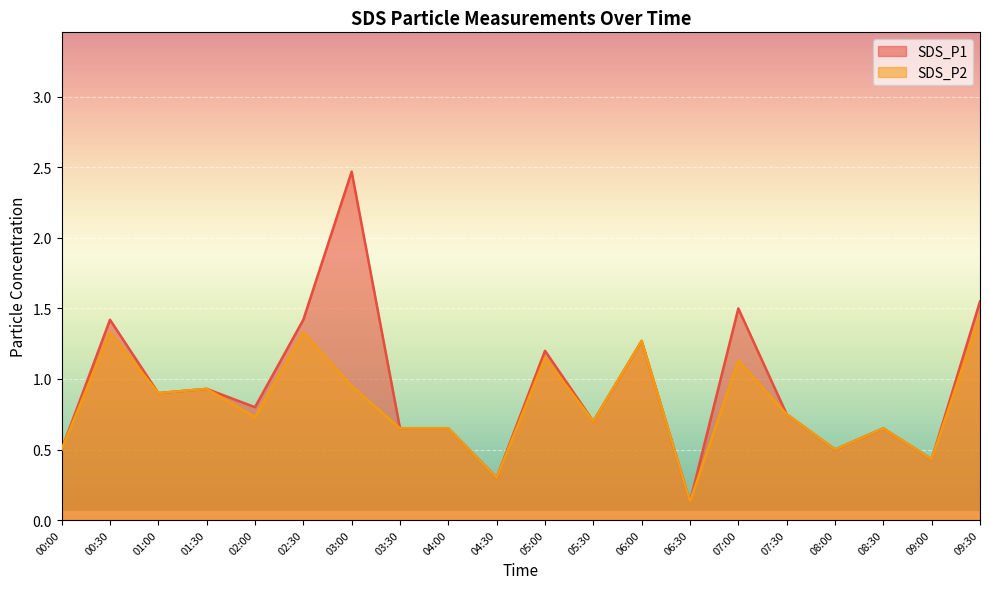

At how many categories does at least one series exceed 0?

20